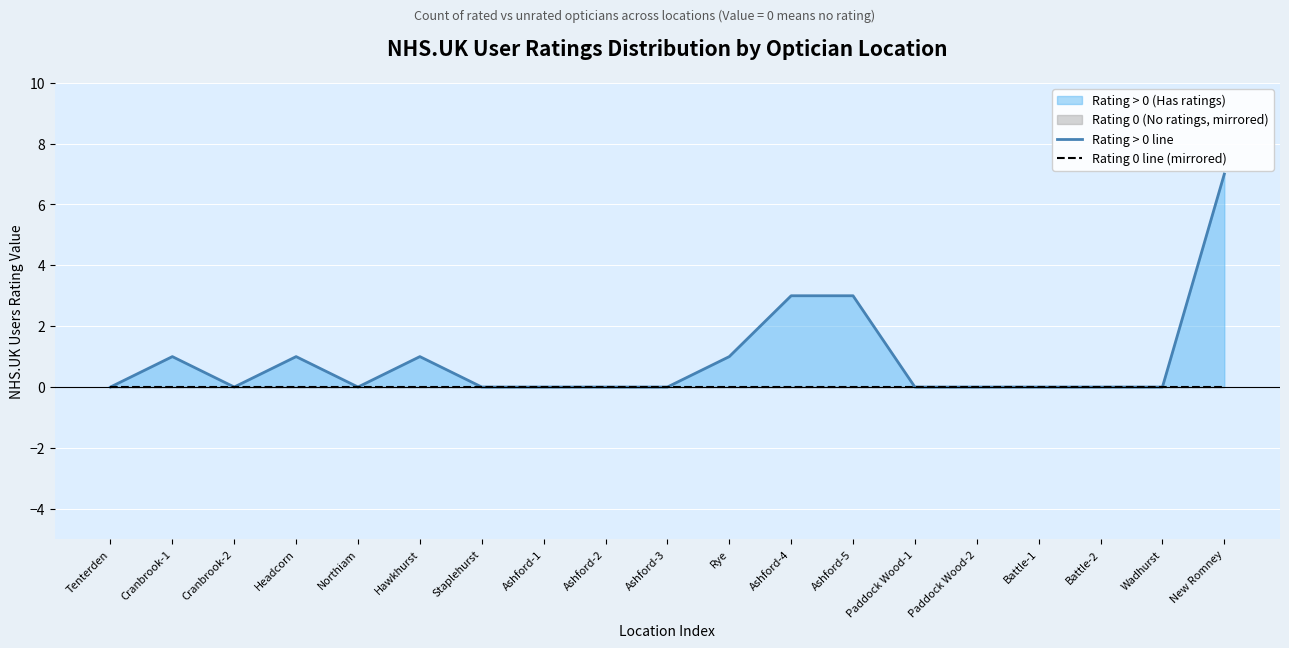

List the series in order of their peak value, lowest first.

Rating 0 line (mirrored), Rating > 0 line